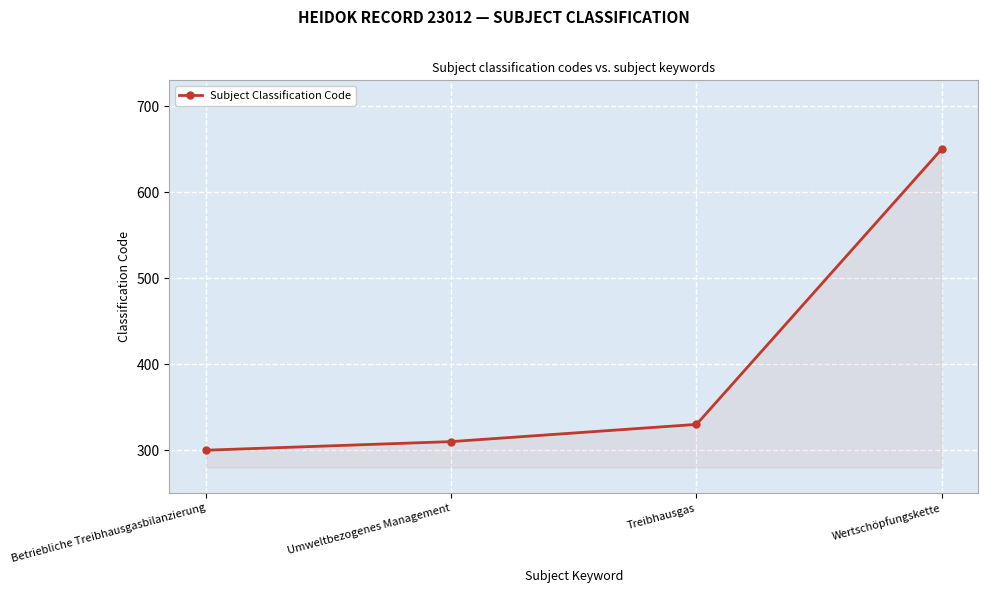

List the labels in order of value, smallest first.

Betriebliche Treibhausgasbilanzierung, Umweltbezogenes Management, Treibhausgas, Wertschöpfungskette